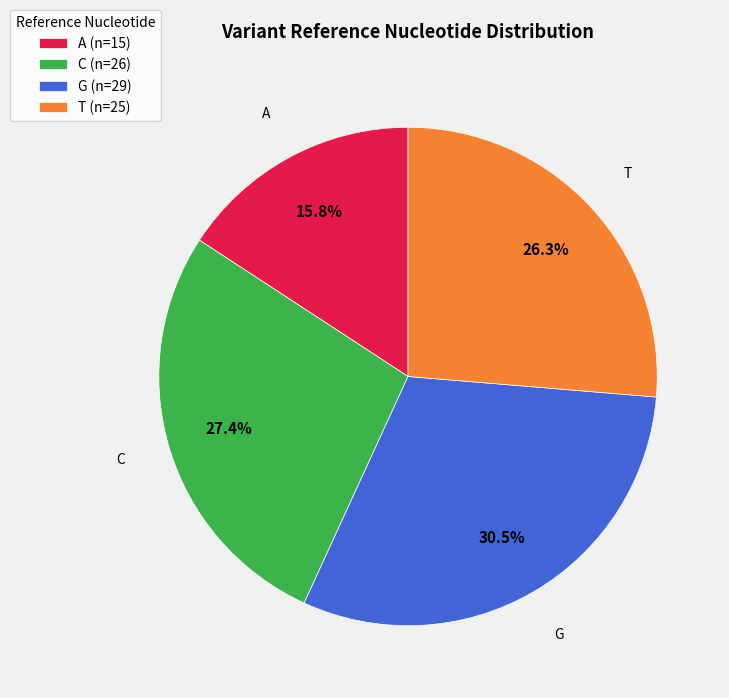

What is the largest slice in the pie chart?

G